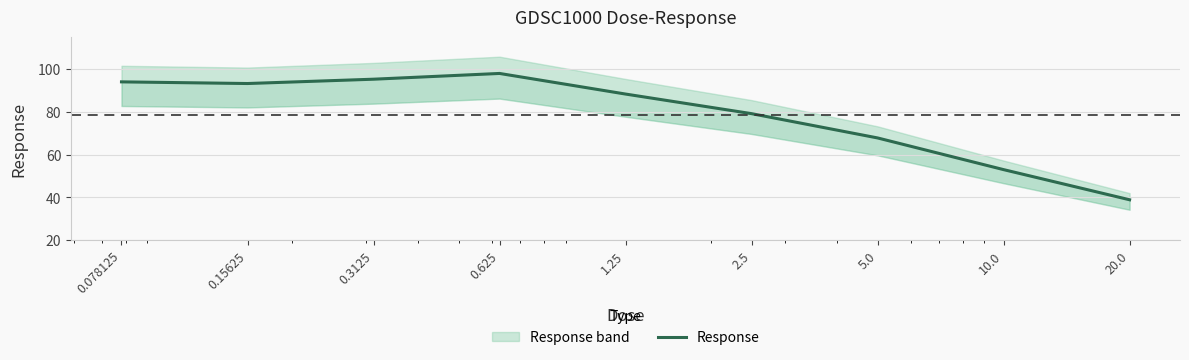

True or false: the data has more than 2 interior local peaks.

False